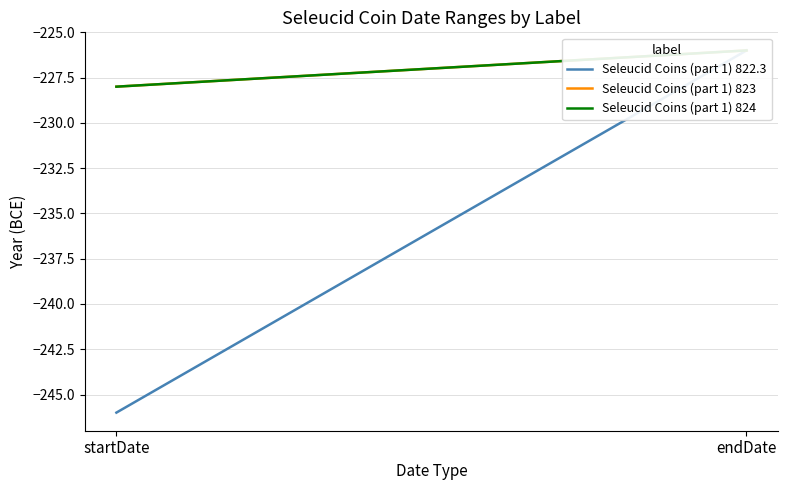

Which label corresponds to the smallest value in the chart?

startDate